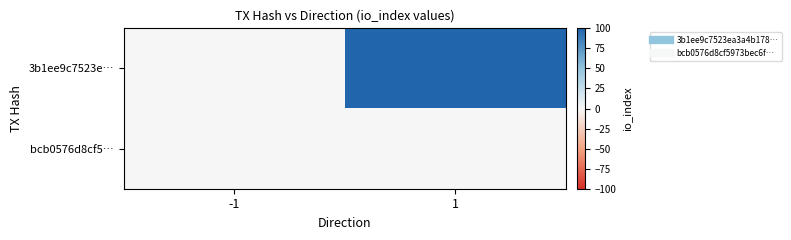

Reading left to right, list all the values displayed in this chart.

3b1ee9c7523e…: -1=-0.1	1=100.0
bcb0576d8cf5…: -1=0.1	1=0.1